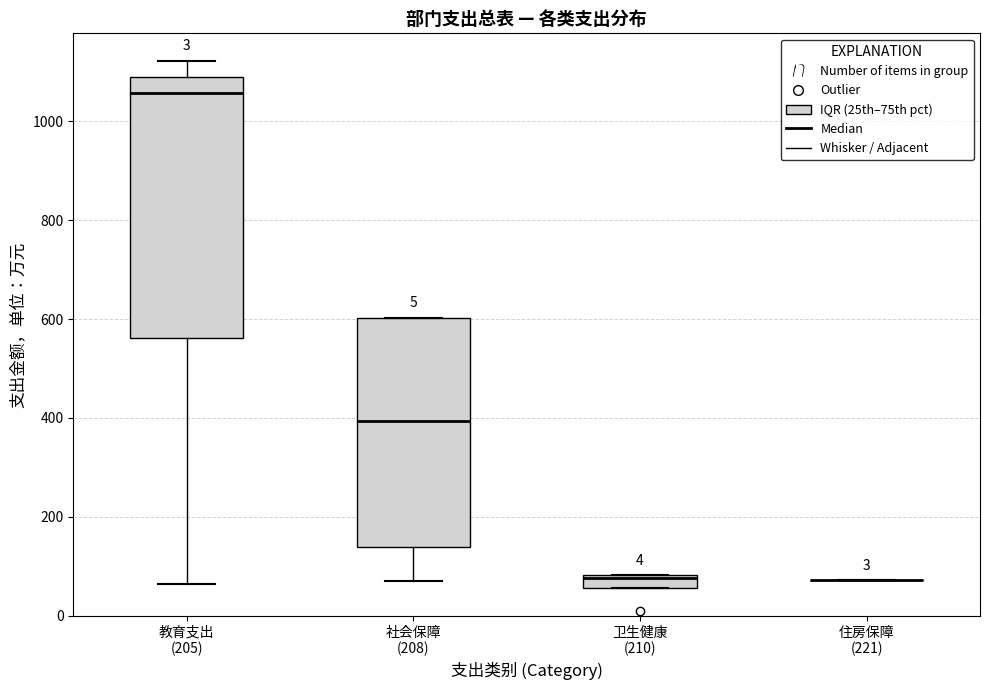

Which box is the tallest, from its lower edge to its upper edge?

教育支出 (205)